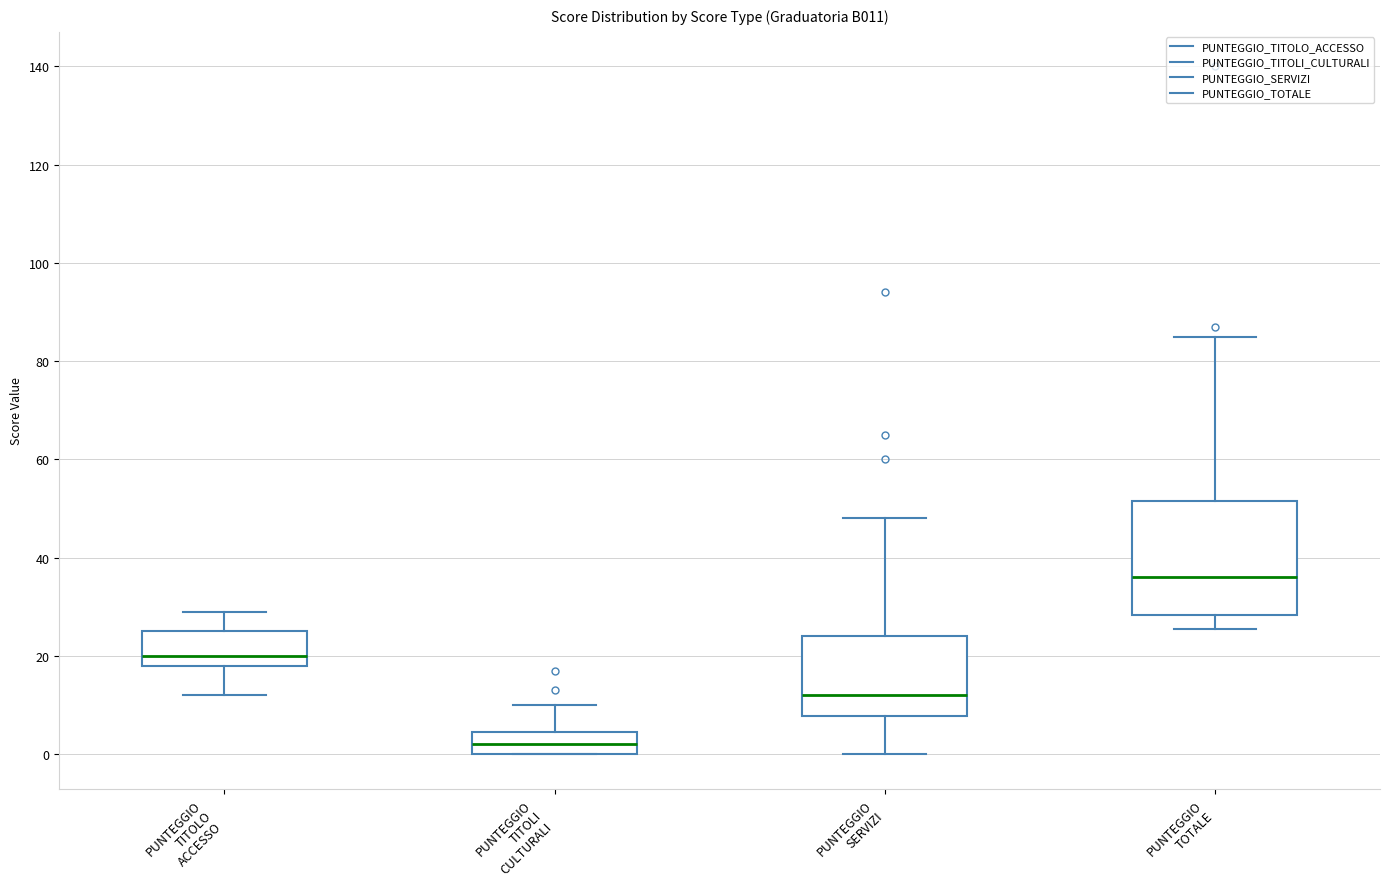

Reading left to right, read every box against the y-axis: the position of its median line, the range the box covers, and the ends of its whiskers. The values are not printed on the chart, so give them approximately, as read against the axis.

PUNTEGGIO TITOLO ACCESSO: median 20, box 18 to 26, whiskers 12 to 30
PUNTEGGIO TITOLI CULTURALI: median 2, box 0 to 4, whiskers 0 to 10
PUNTEGGIO SERVIZI: median 12, box 8 to 24, whiskers 0 to 48
PUNTEGGIO TOTALE: median 36, box 28 to 52, whiskers 26 to 86